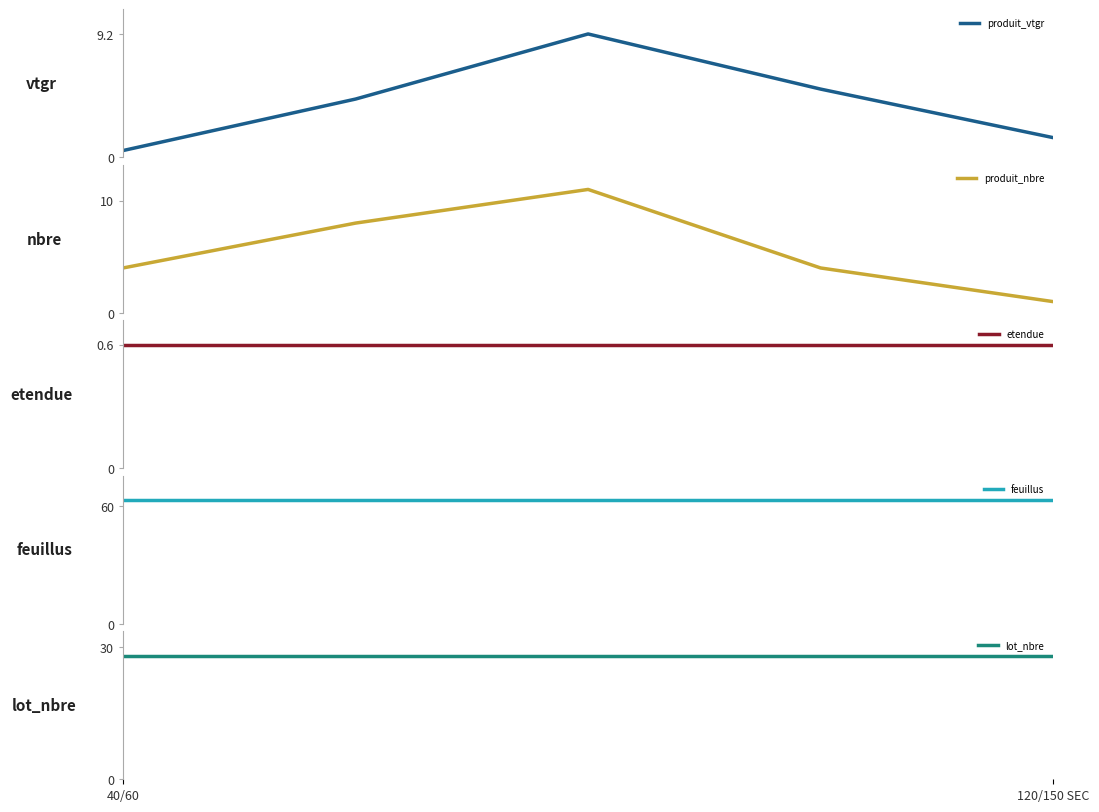

Is the value of produit_vtgr at 120/150 SEC greater than the value of lot_nbre at 120/150 SEC?

No